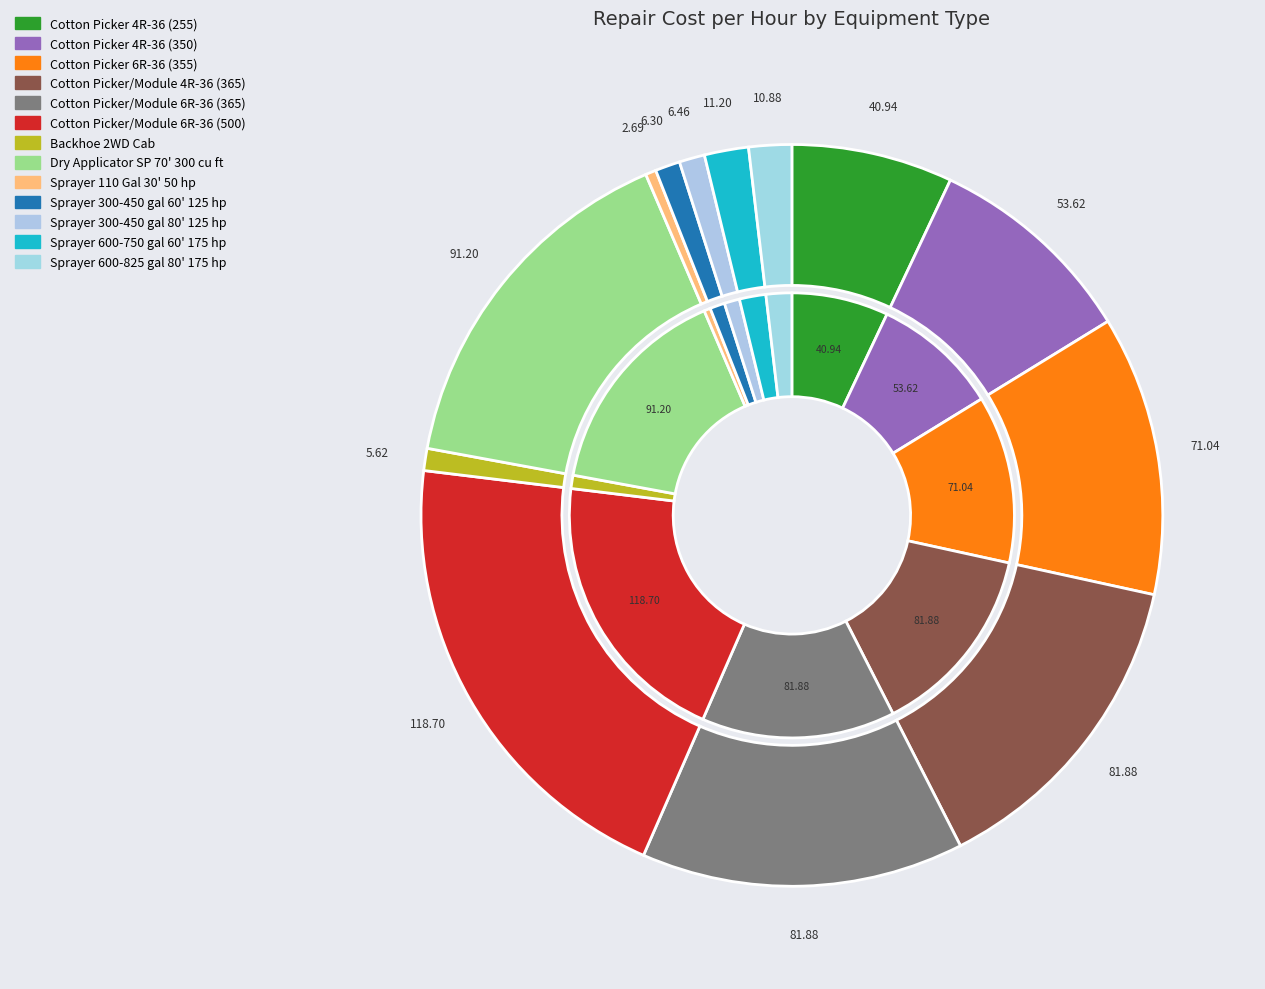

Which has a higher value, Dry Applicator SP 70' 300 cu ft or Cotton Picker 6R-36 (355)?

Dry Applicator SP 70' 300 cu ft